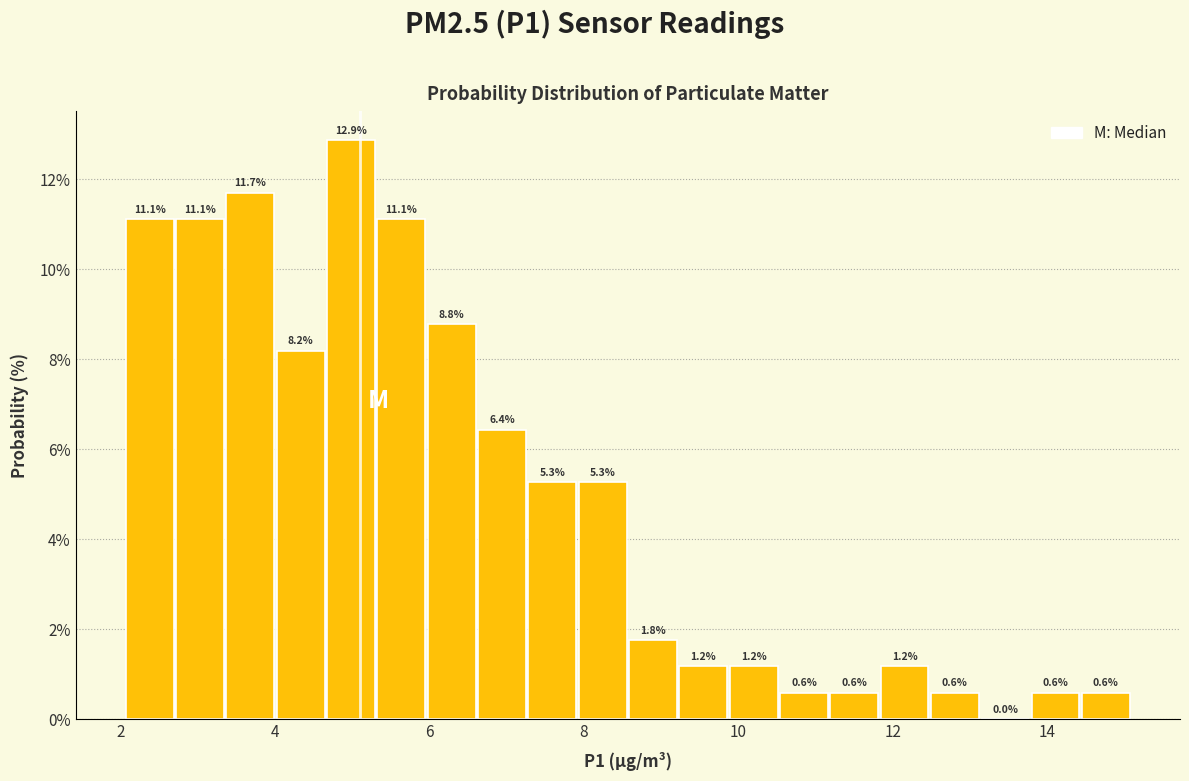

Around what value on the x-axis is the tallest bar? Give the approximate position of its centre, as read against the axis.

5.0